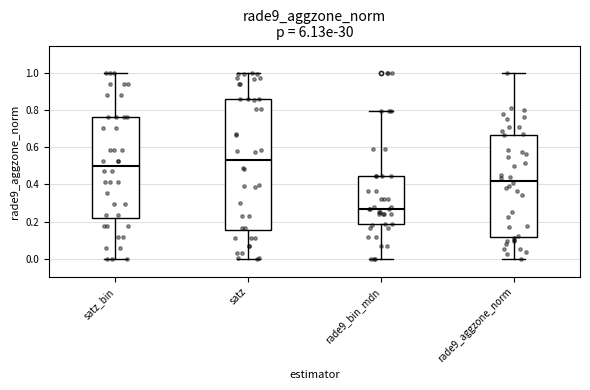

Where is the lower edge of the box for satz on the y-axis? The values are not printed on the chart, so give them approximately, as read against the axis.

0.16